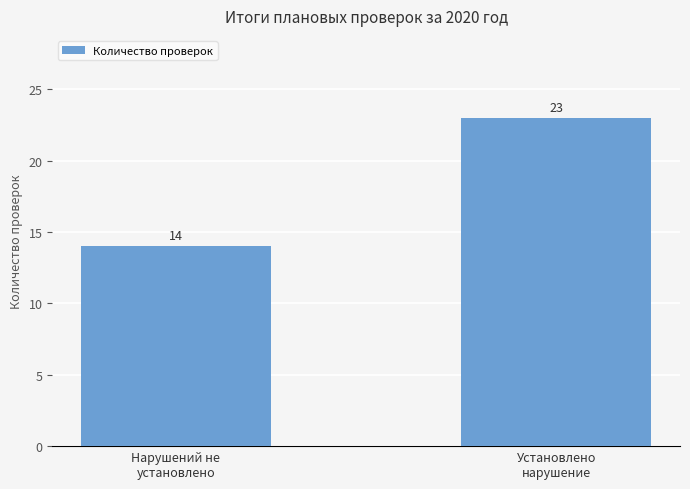

What is the smallest value displayed?

14